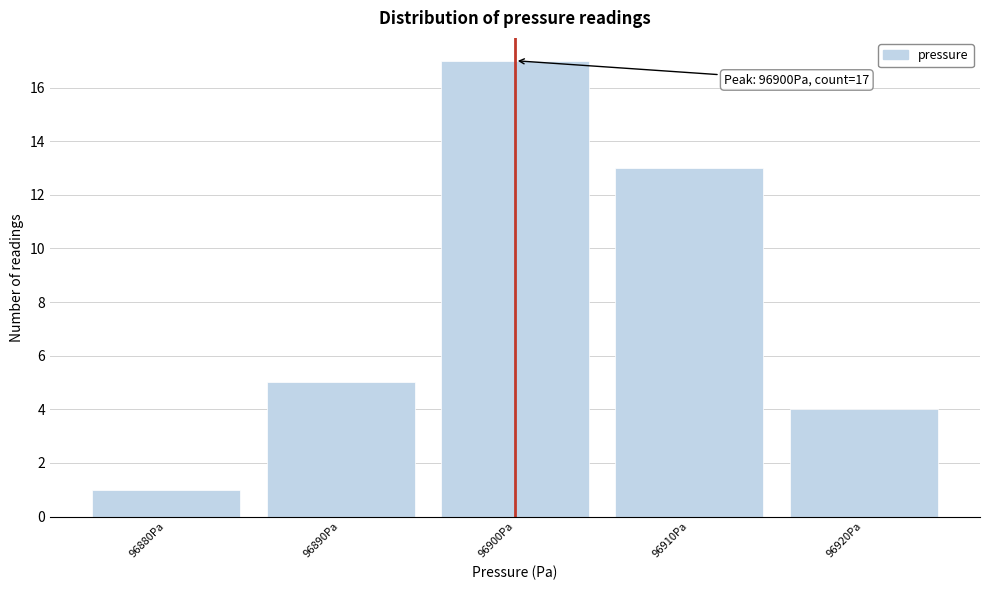

Reading left to right, list all the values displayed in this chart.

1	5	17	13	4